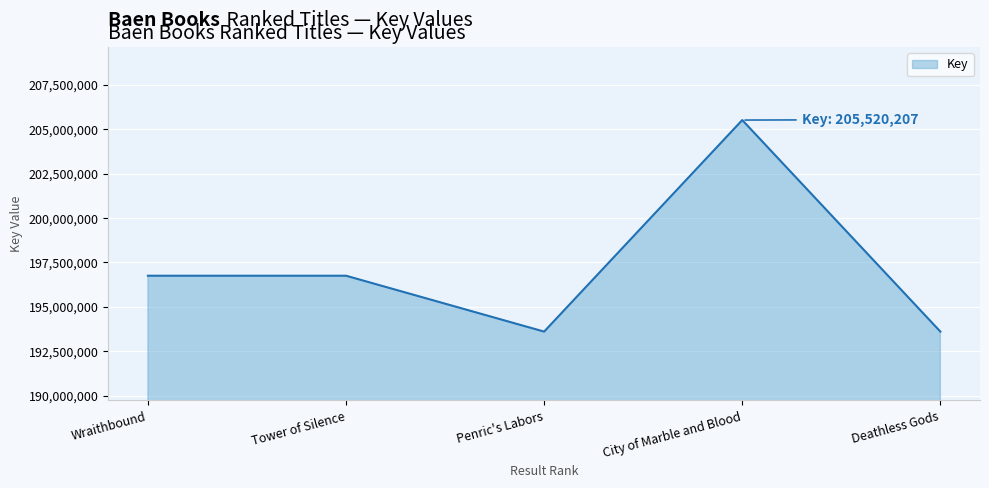

Is it true that the value at Tower of Silence is 196751078?

True